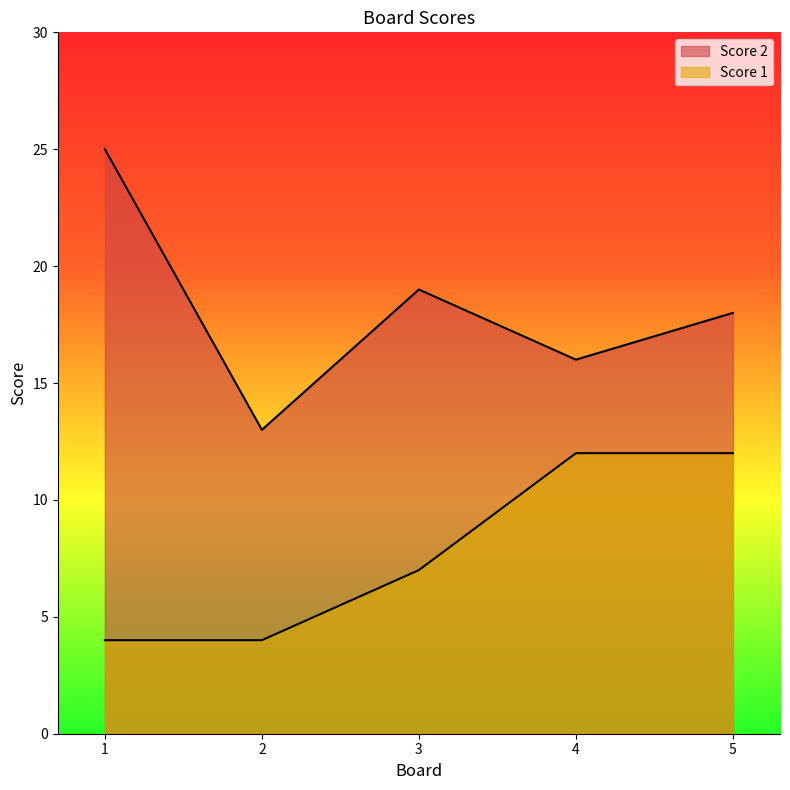

True or false: Score 2 and Score 1 intersect in this chart.

False